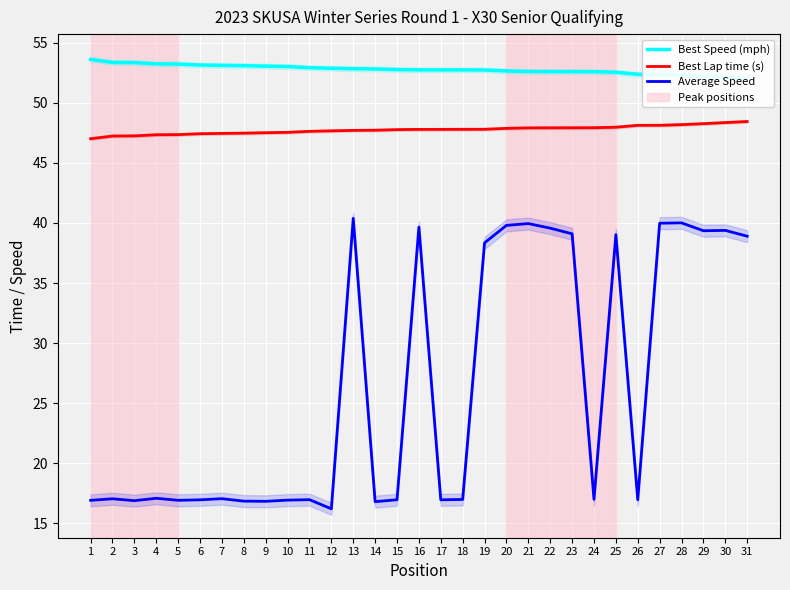

What is the total value across all series at 17?

117.5